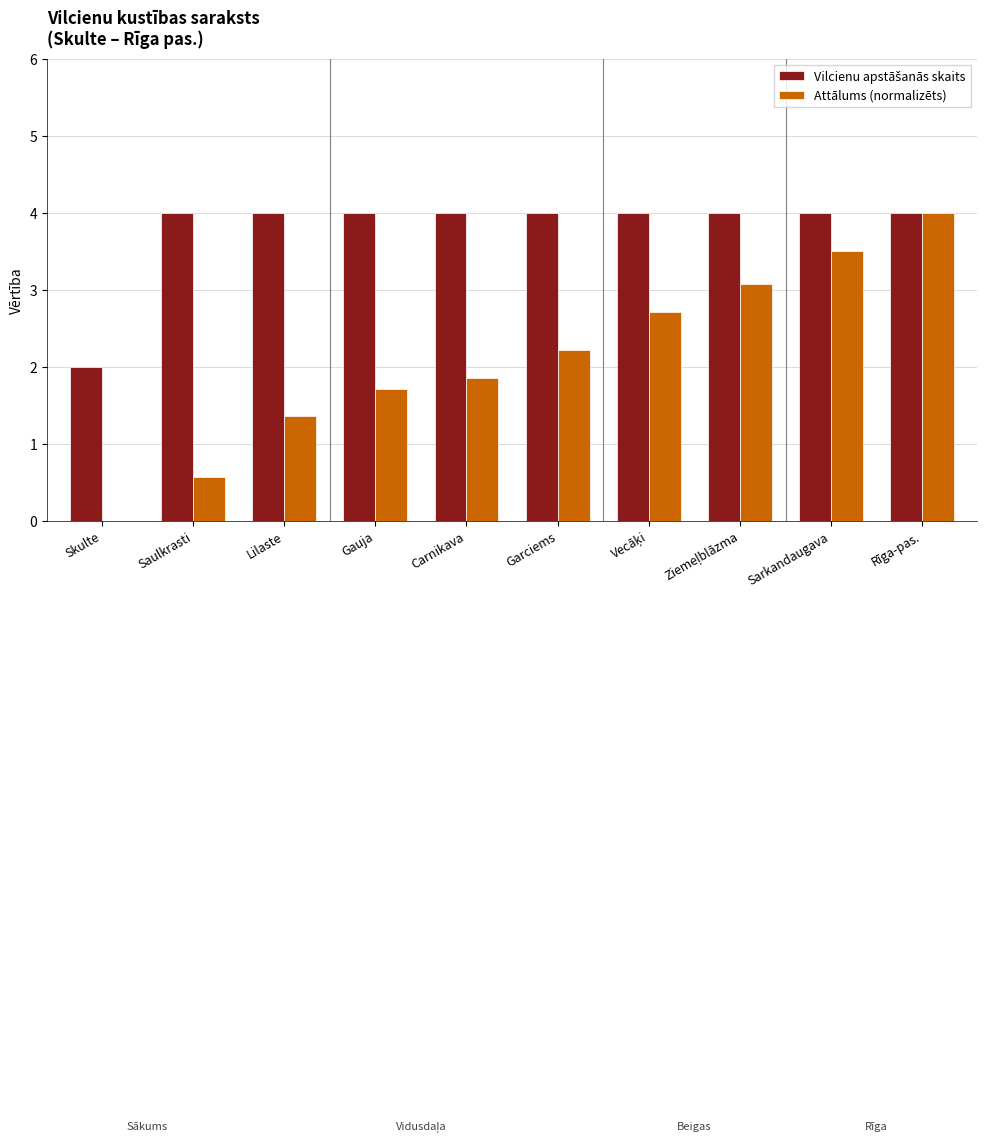

How many groups of bars are there?

10